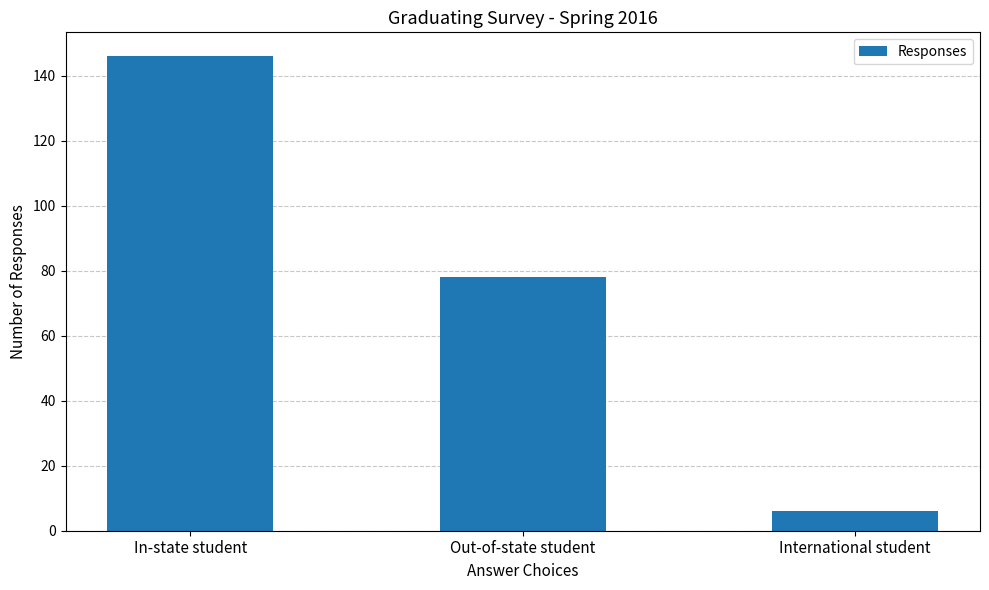

Read the value at Out-of-state student, to the nearest 10.

80